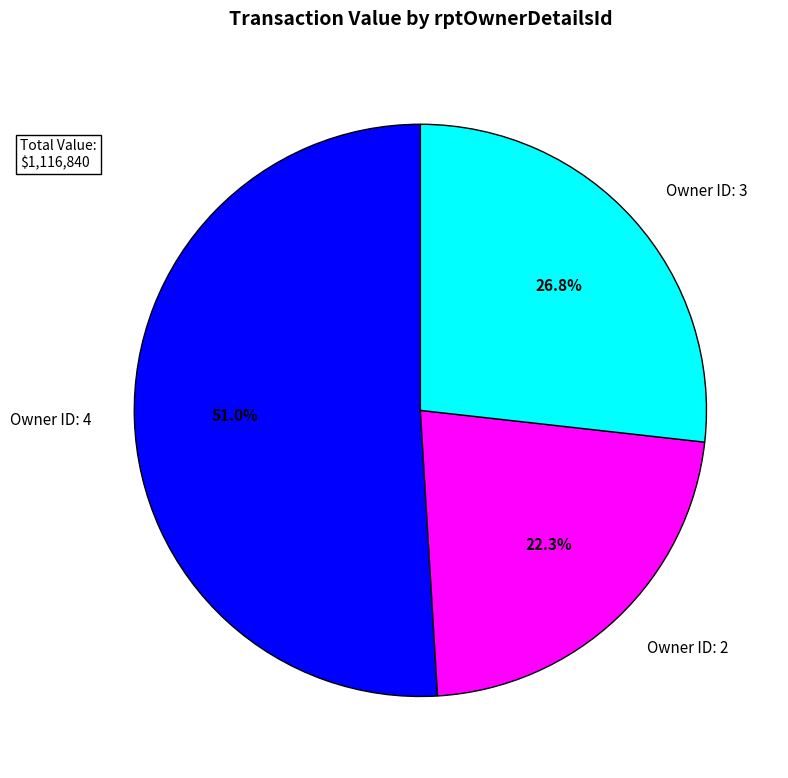

Which category has the biggest portion of the pie?

Owner ID: 4